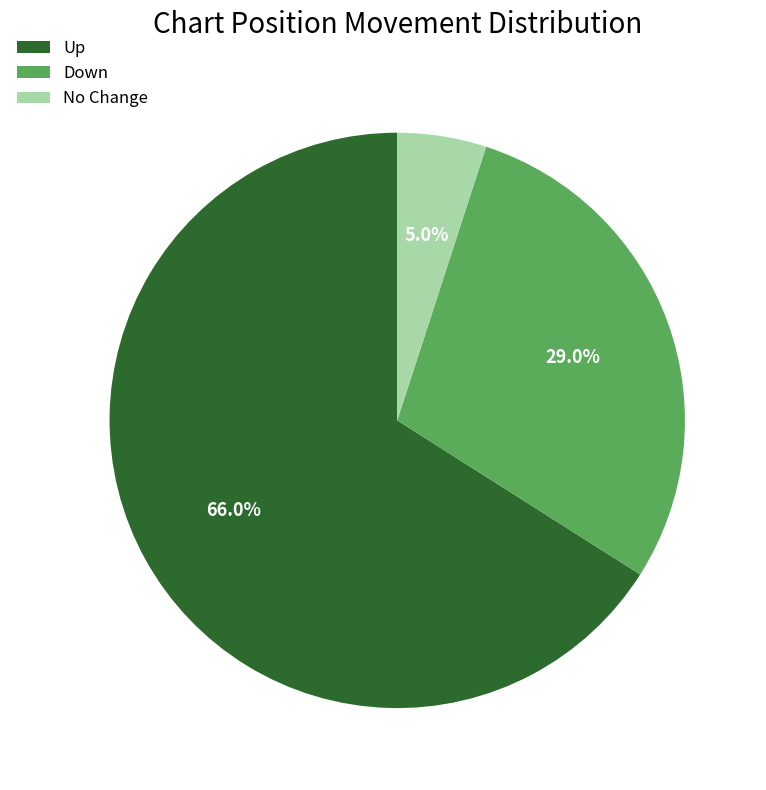

Between No Change and Down, which is larger?

Down